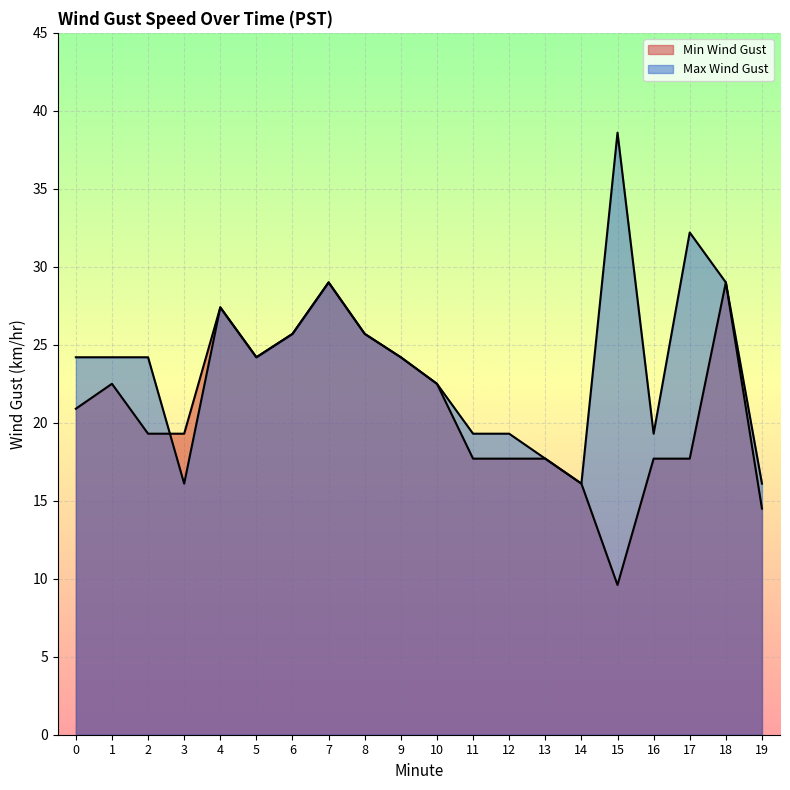

List the series in order of their overall mean, lowest first.

Min Wind Gust, Max Wind Gust